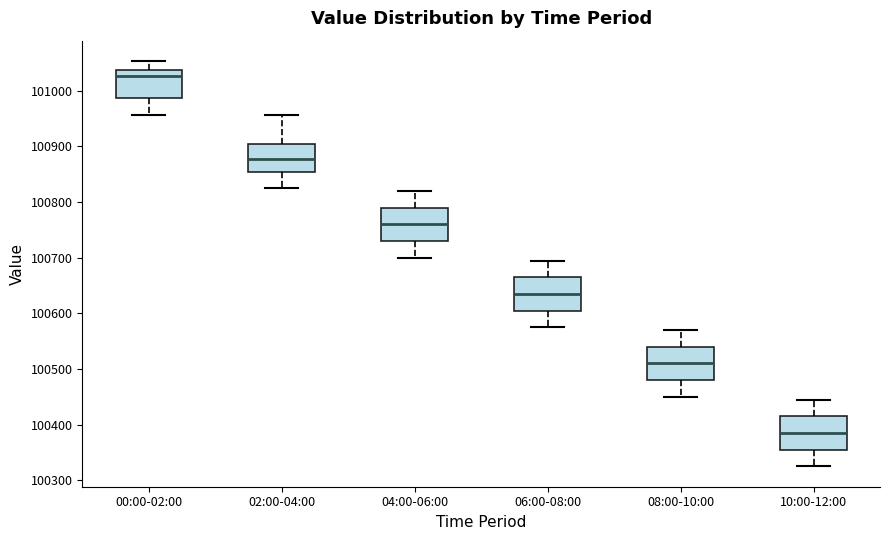

Which box has the highest median line?

00:00-02:00